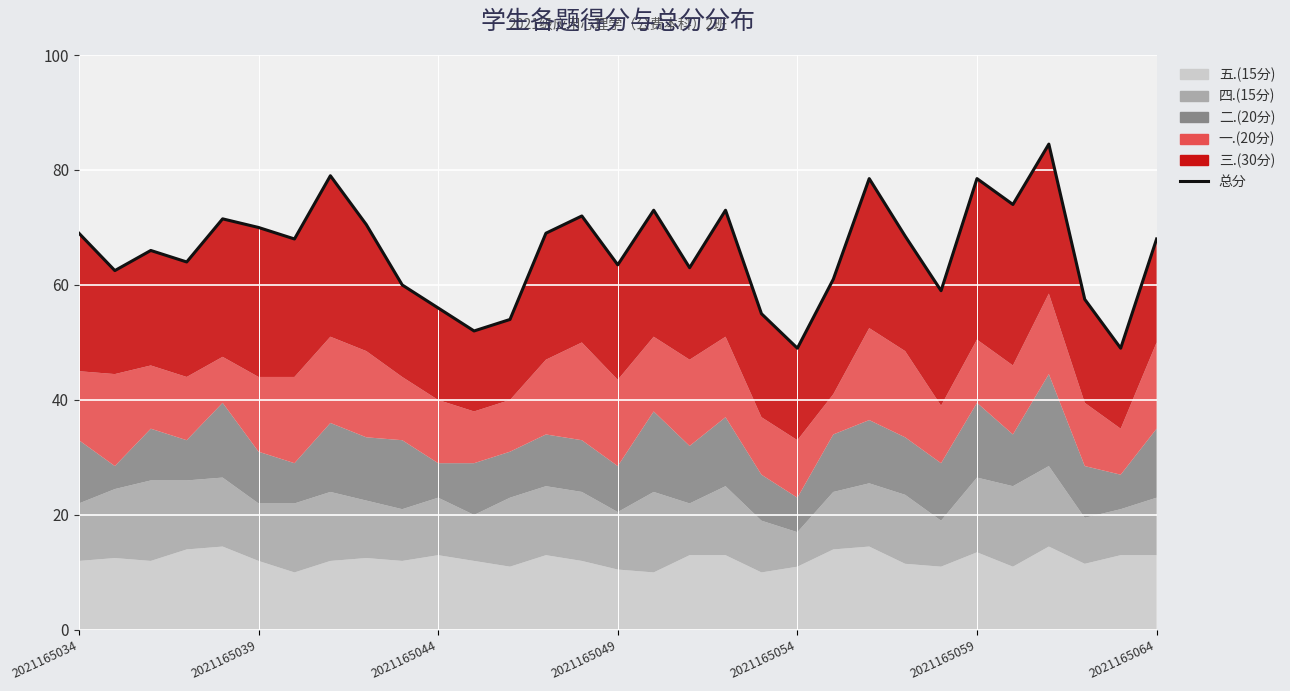

Rank the categories by value from highest to lowest.

27, 7, 22, 25, 26, 16, 18, 14, 2021165054, 8, 2021165059, 2021165034, 13, 23, 2021165064, 30, 2021165044, 2021165049, 15, 17, 2021165039, 21, 9, 24, 28, 10, 19, 12, 11, 20, 29